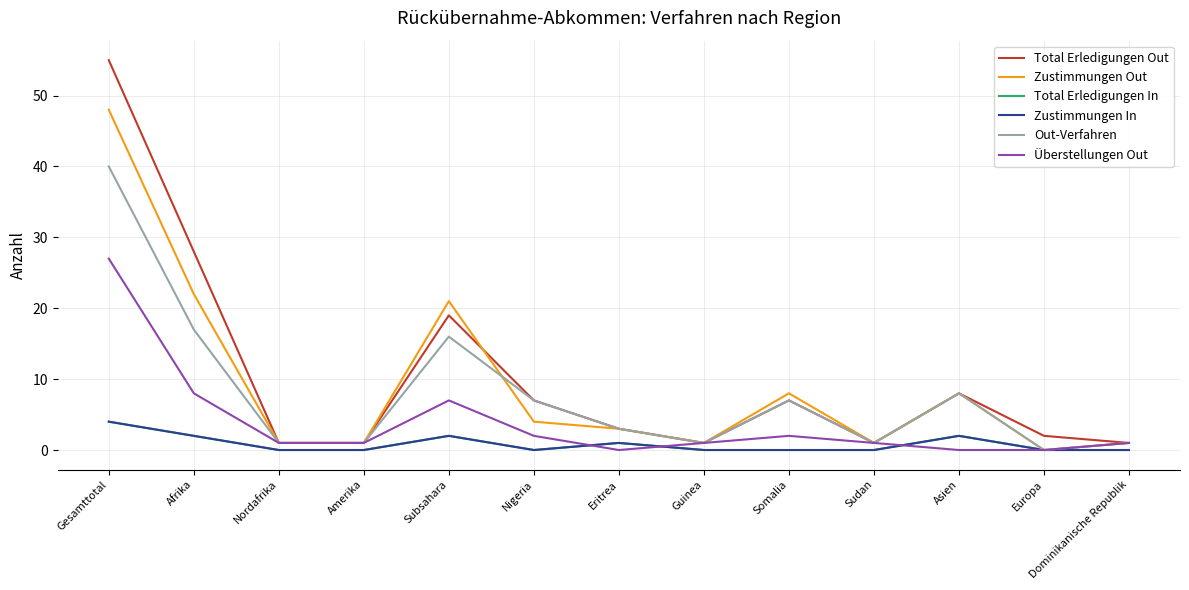

Reading left to right, what are all the values shown in this chart?

Total Erledigungen Out: Gesamttotal=55	Afrika=28	Nordafrika=1	Amerika=1	Subsahara=19	Nigeria=7	Eritrea=3	Guinea=1	Somalia=7	Sudan=1	Asien=8	Europa=2	Dominikanische Republik=1
Zustimmungen Out: Gesamttotal=48	Afrika=22	Nordafrika=1	Amerika=1	Subsahara=21	Nigeria=4	Eritrea=3	Guinea=1	Somalia=8	Sudan=1	Asien=8	Europa=0	Dominikanische Republik=1
Total Erledigungen In: Gesamttotal=4	Afrika=2	Nordafrika=0	Amerika=0	Subsahara=2	Nigeria=0	Eritrea=1	Guinea=0	Somalia=0	Sudan=0	Asien=2	Europa=0	Dominikanische Republik=0
Zustimmungen In: Gesamttotal=4	Afrika=2	Nordafrika=0	Amerika=0	Subsahara=2	Nigeria=0	Eritrea=1	Guinea=0	Somalia=0	Sudan=0	Asien=2	Europa=0	Dominikanische Republik=0
Out-Verfahren: Gesamttotal=40	Afrika=17	Nordafrika=1	Amerika=1	Subsahara=16	Nigeria=7	Eritrea=3	Guinea=1	Somalia=7	Sudan=1	Asien=8	Europa=0	Dominikanische Republik=1
Überstellungen Out: Gesamttotal=27	Afrika=8	Nordafrika=1	Amerika=1	Subsahara=7	Nigeria=2	Eritrea=0	Guinea=1	Somalia=2	Sudan=1	Asien=0	Europa=0	Dominikanische Republik=1